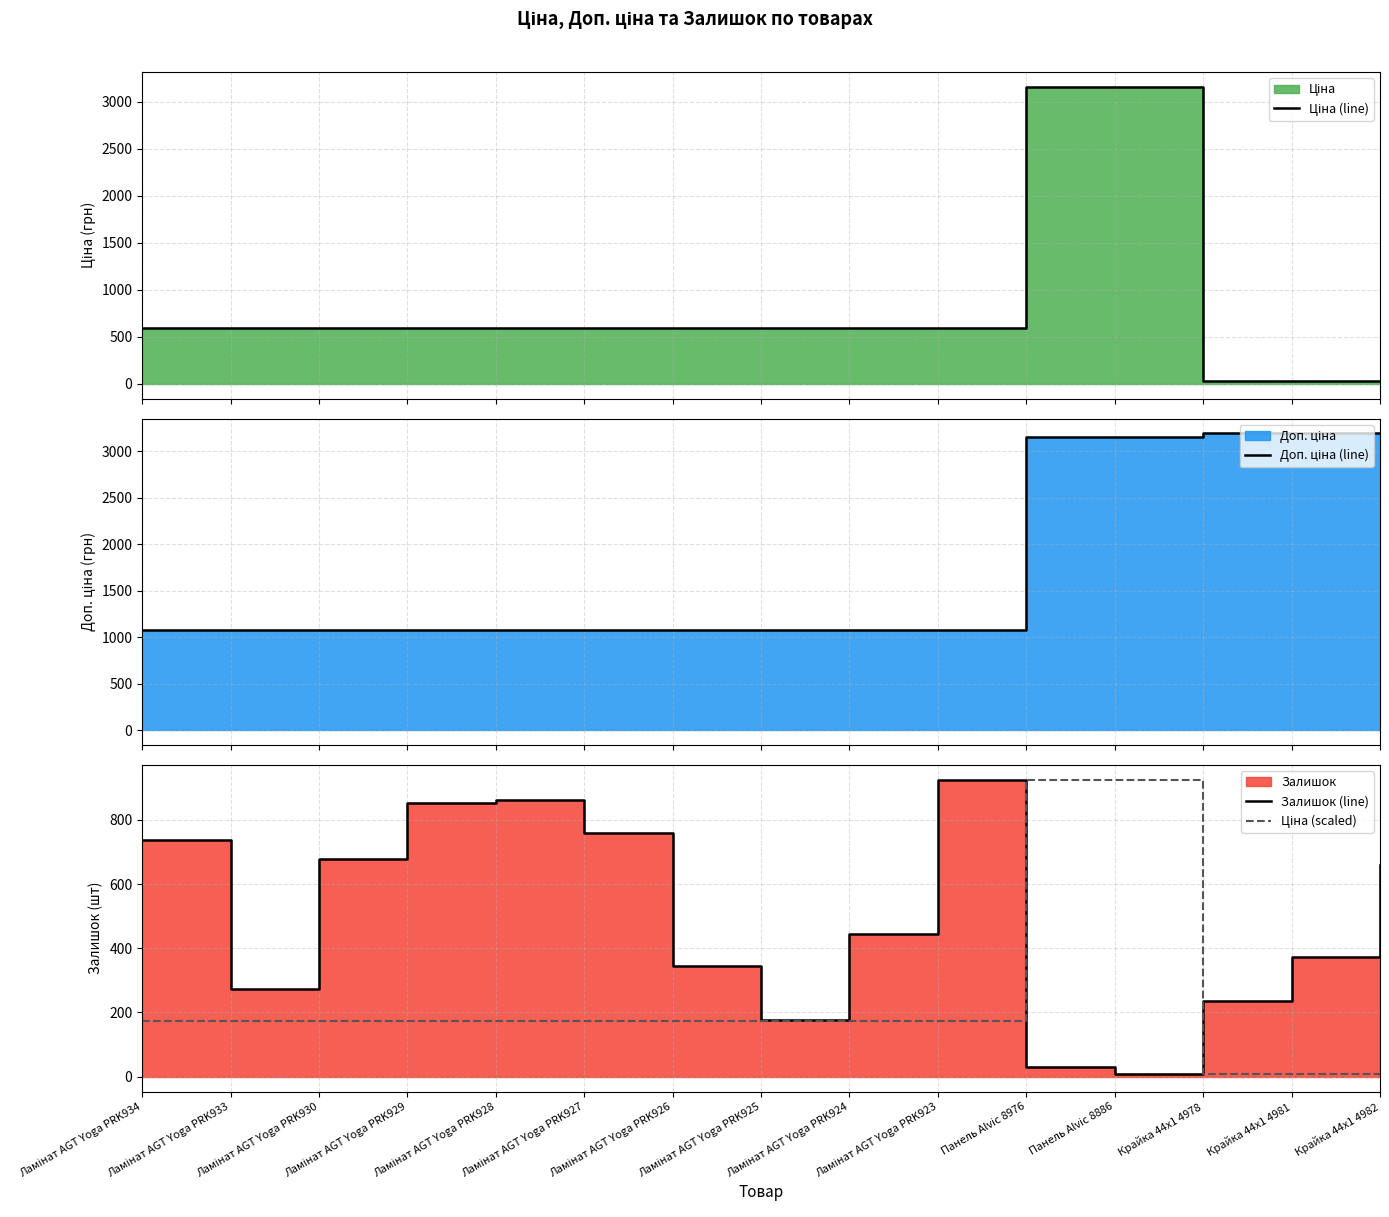

Where is Доп. ціна (line) nearest to the value 2138?

Панель Alvic 8976